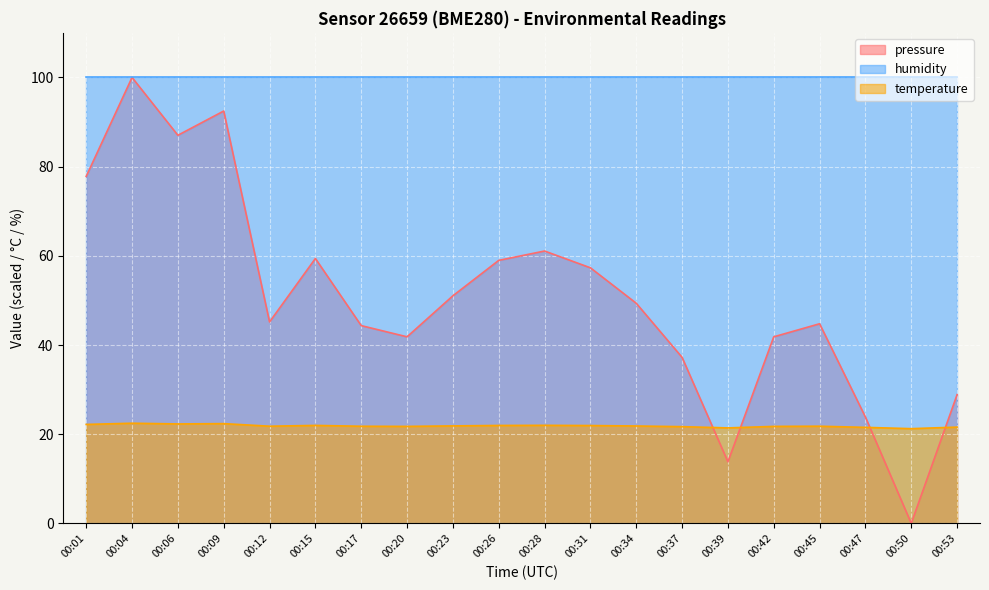

What is the value of the temperature point at the 1st from the left?

22.2